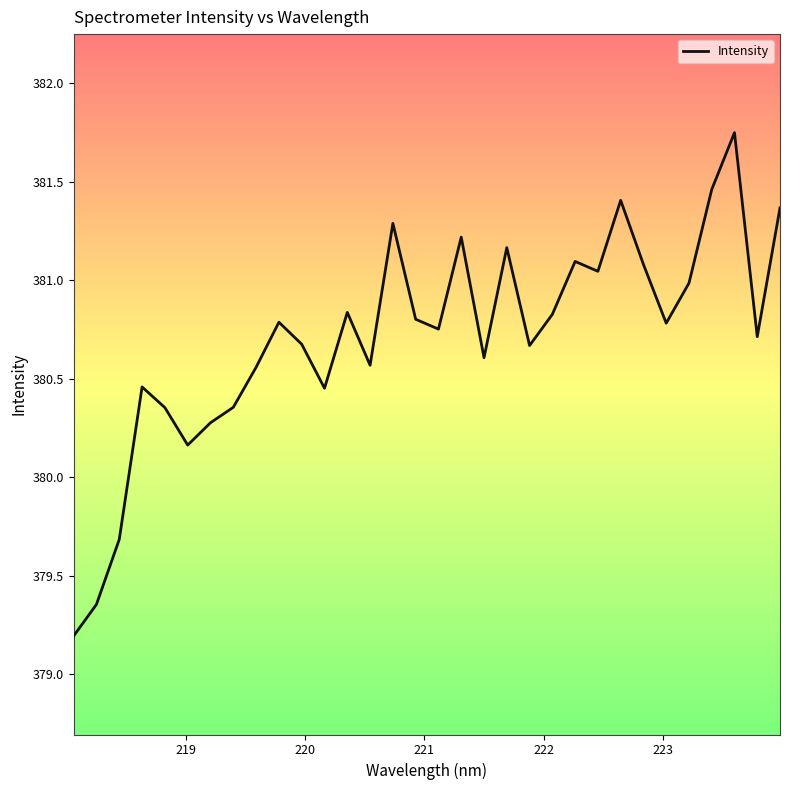

What is the difference between the maximum and minimum values?

2.6